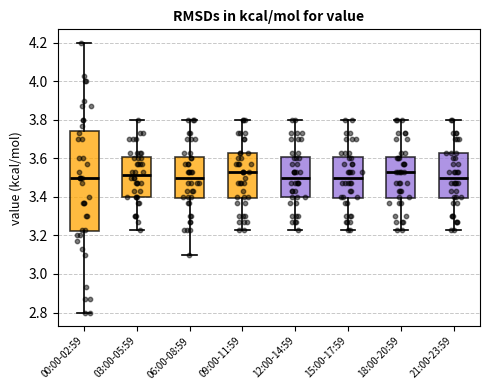

Where is the upper edge of the box for 00:00-02:59 on the y-axis? The values are not printed on the chart, so give them approximately, as read against the axis.

3.74